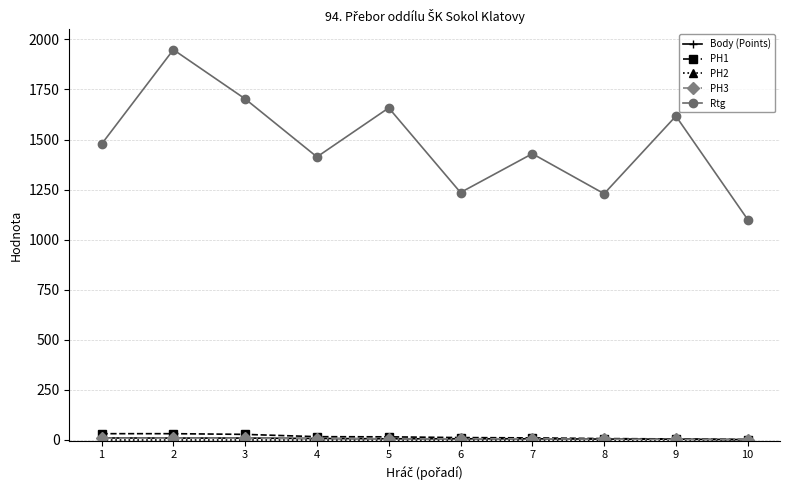

What is the maximum value shown in the chart?

1949.0